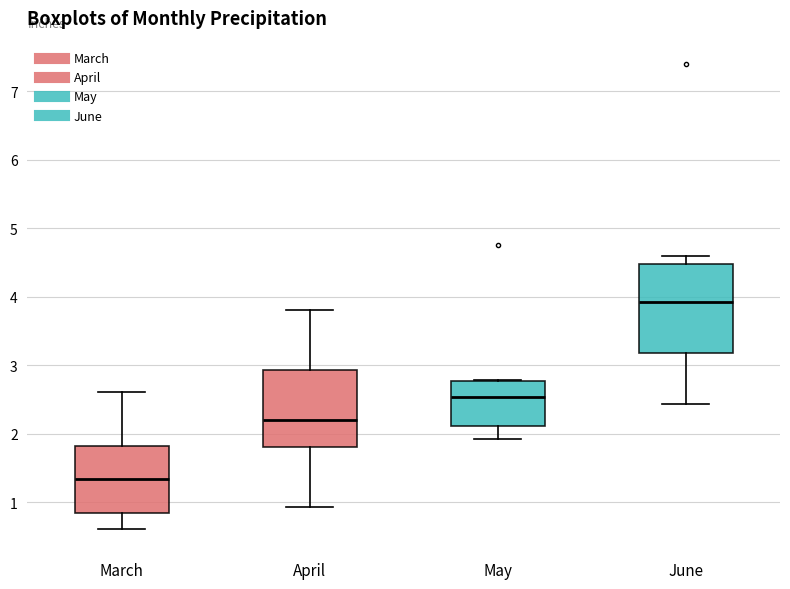

Where does the median line of the box for May sit on the y-axis? The values are not printed on the chart, so give them approximately, as read against the axis.

2.5